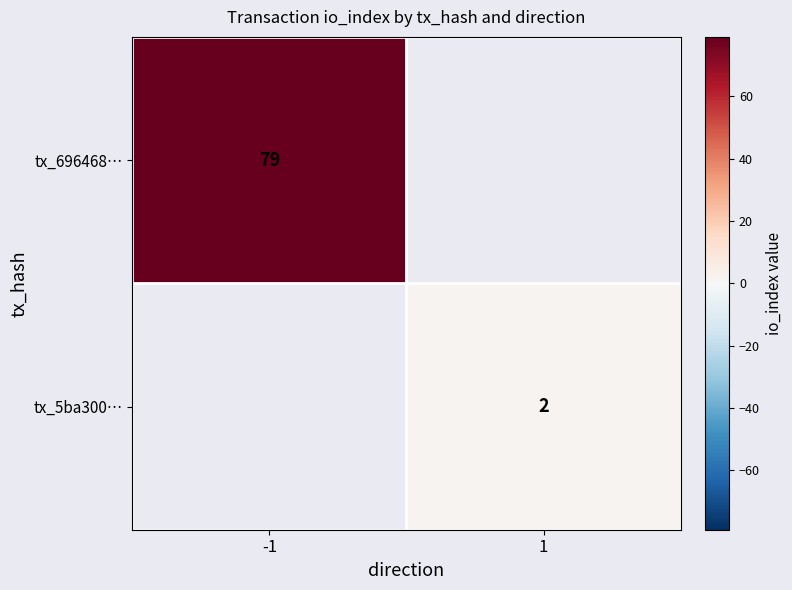

The value of tx_696468… at -1 is 79. True or false?

True